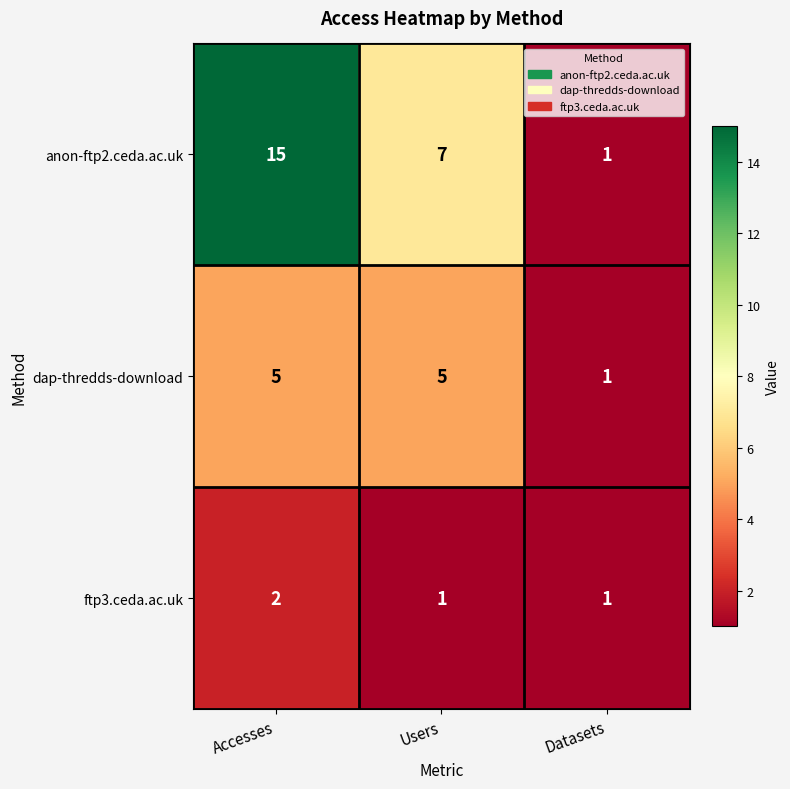

Reading left to right, list all the values displayed in this chart.

anon-ftp2.ceda.ac.uk: 15	7	1
dap-thredds-download: 5	5	1
ftp3.ceda.ac.uk: 2	1	1